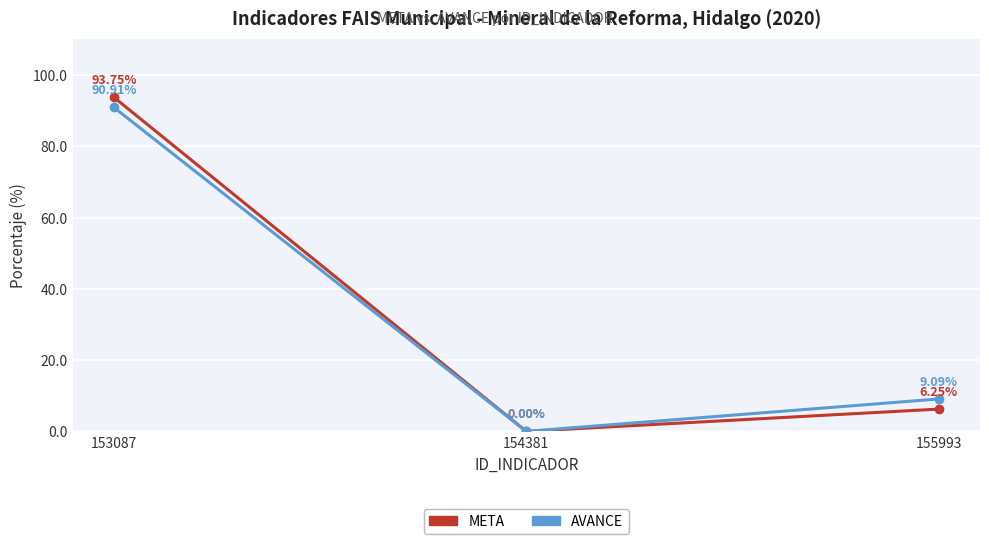

At which label does AVANCE reach its peak?

153087